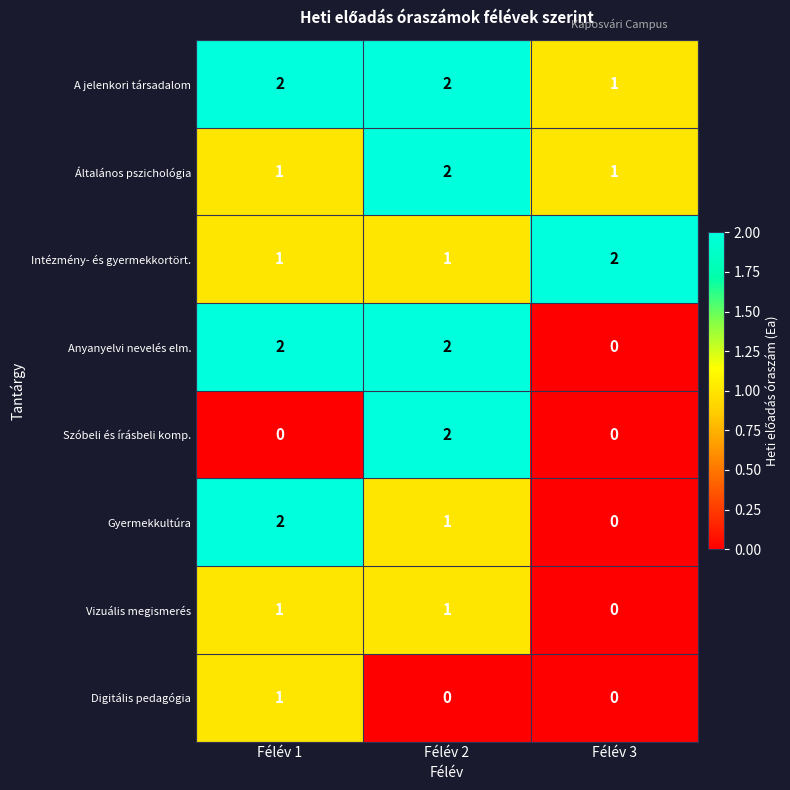

Is it true that Szóbeli és írásbeli komp. equals -1 at Félév 3?

False